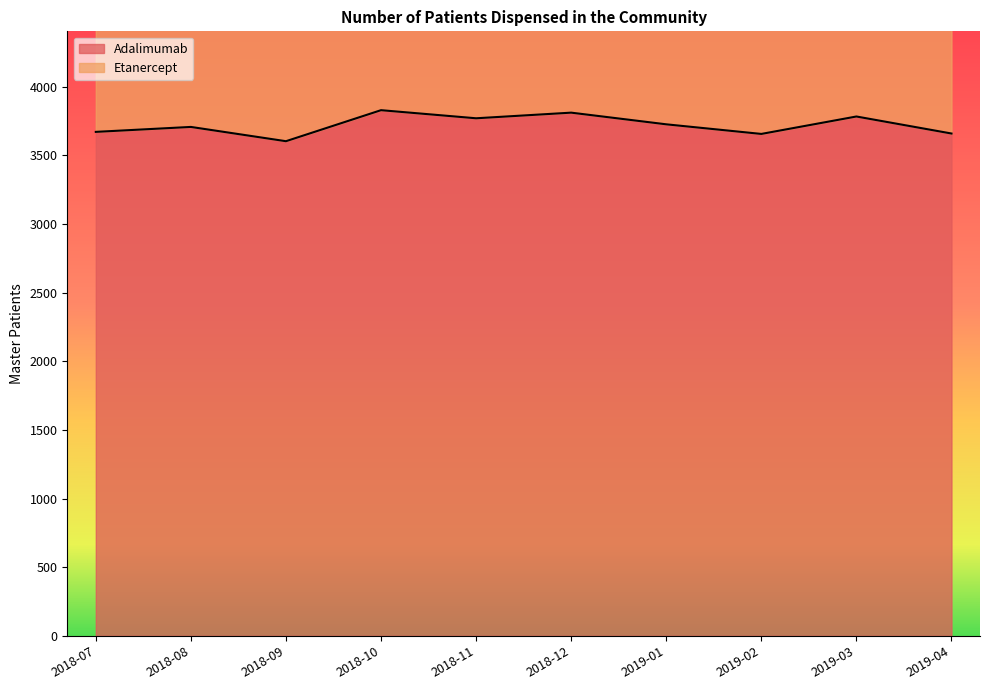

What is the average value?

3722